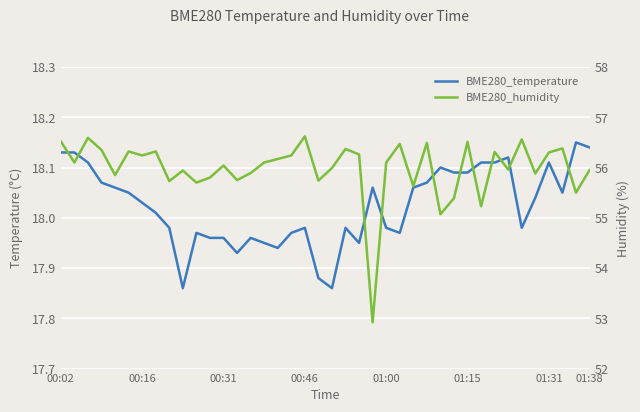

The value of BME280_temperature at 19 is 25.9. True or false?

False